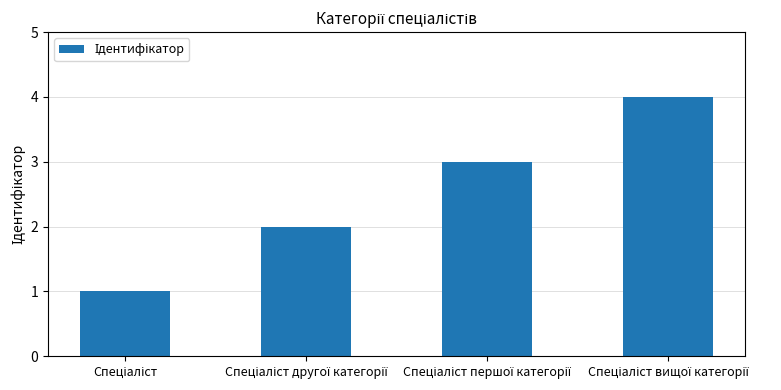

How many data points are less than 3?

2